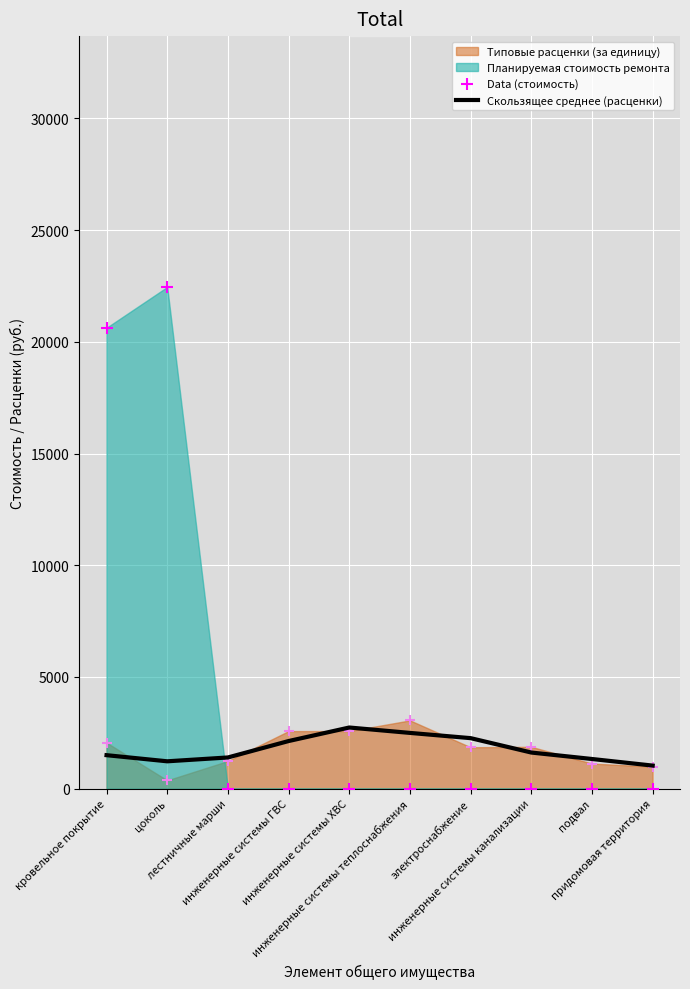

Which series has the widest spread of Y values?

Data (стоимость)